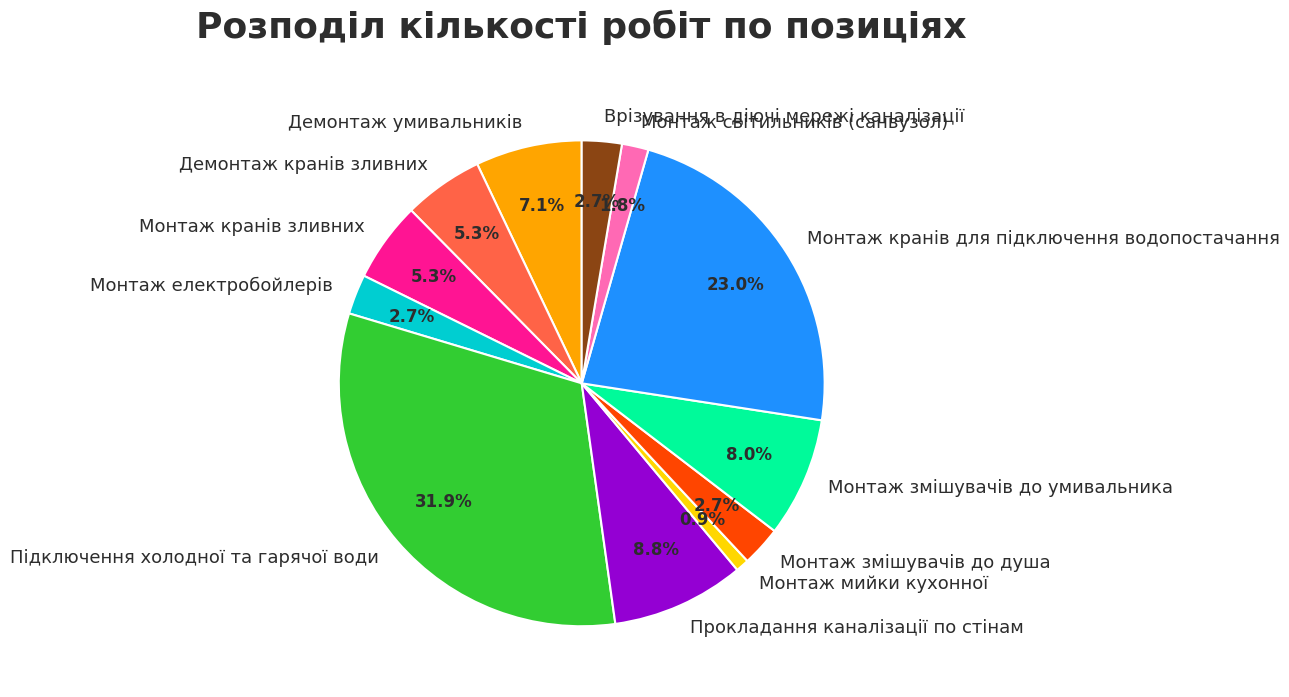

The Демонтаж умивальників slice represents 22% of the pie. True or false?

False